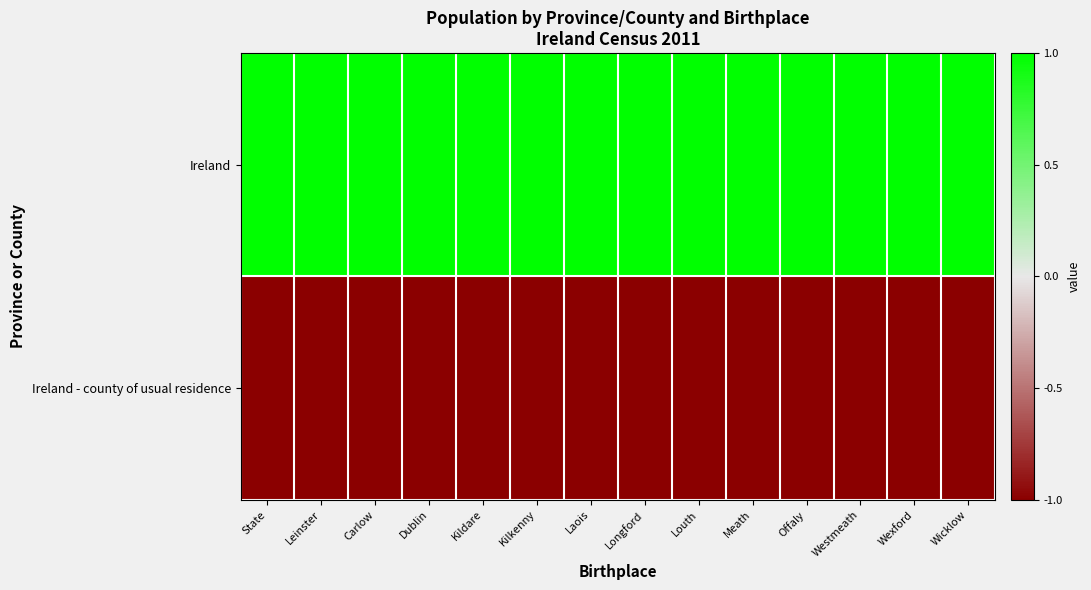

Which series has the largest total across all categories?

Ireland